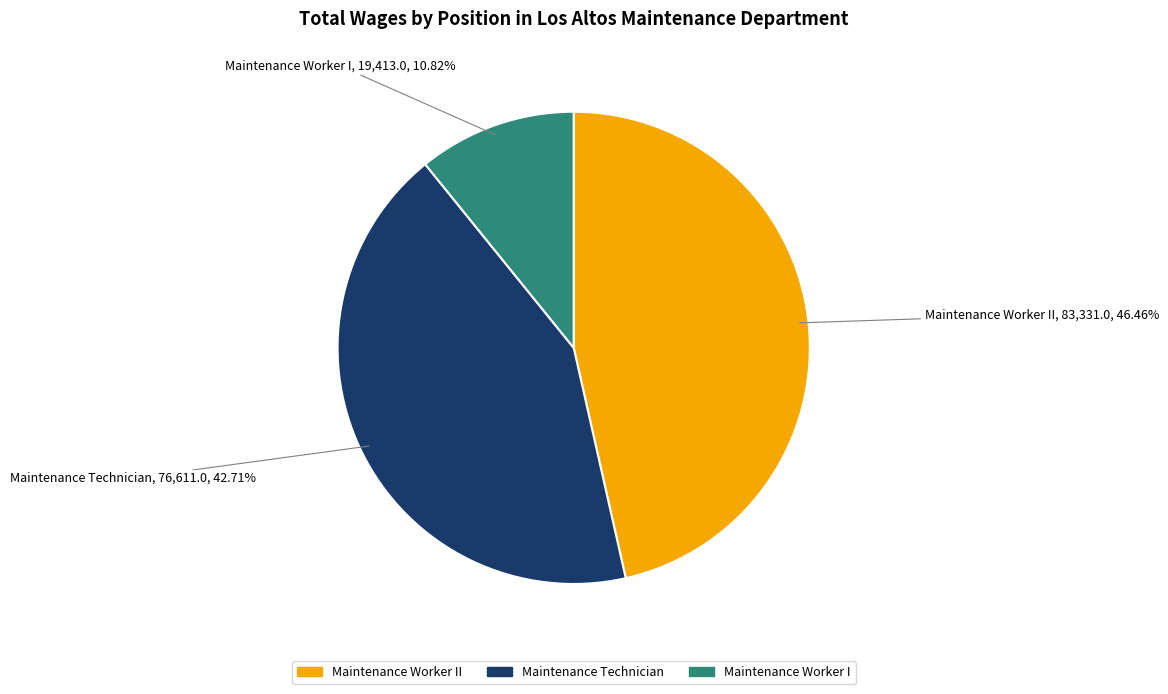

To the nearest percent, what is the difference between the largest and smallest slice percentages?

36%